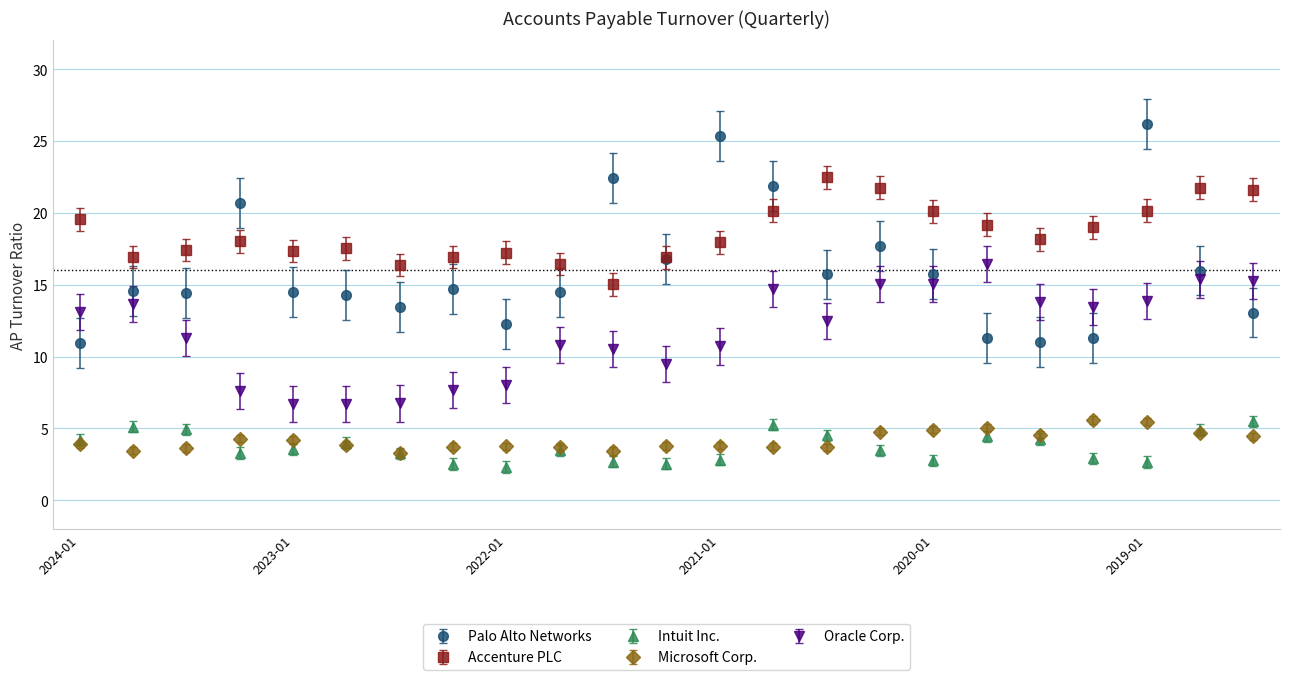

What are all the series names shown in the legend?

Palo Alto Networks, Accenture PLC, Intuit Inc., Microsoft Corp., Oracle Corp.